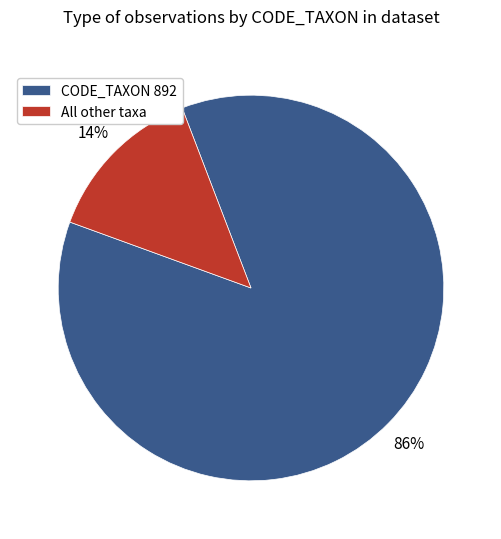

Which has a higher value, All other taxa or CODE_TAXON 892?

CODE_TAXON 892